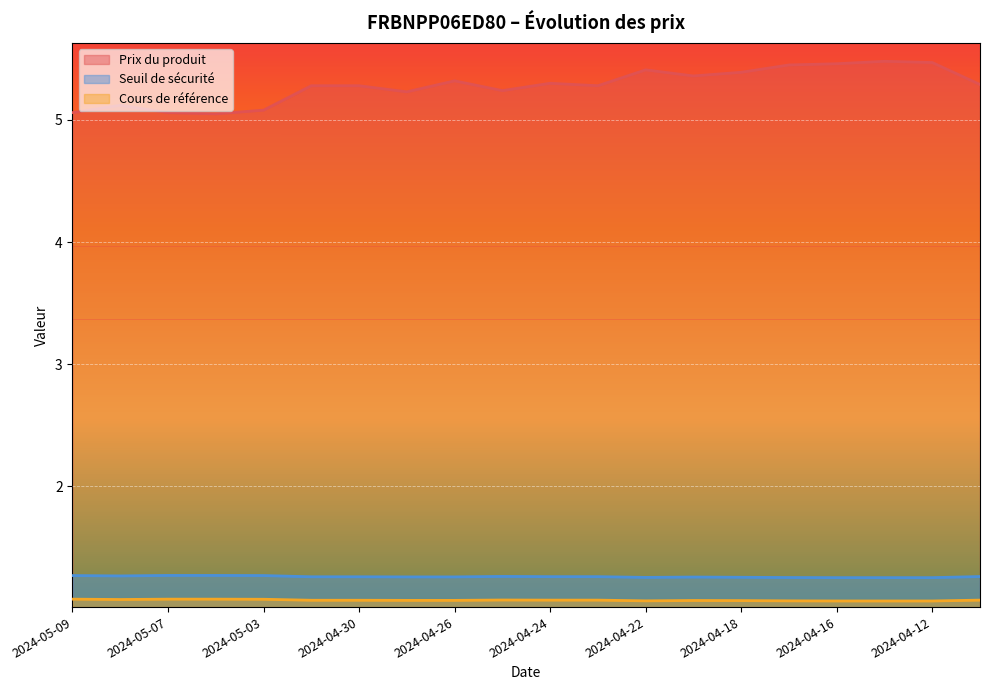

How many lines are shown in the chart?

3